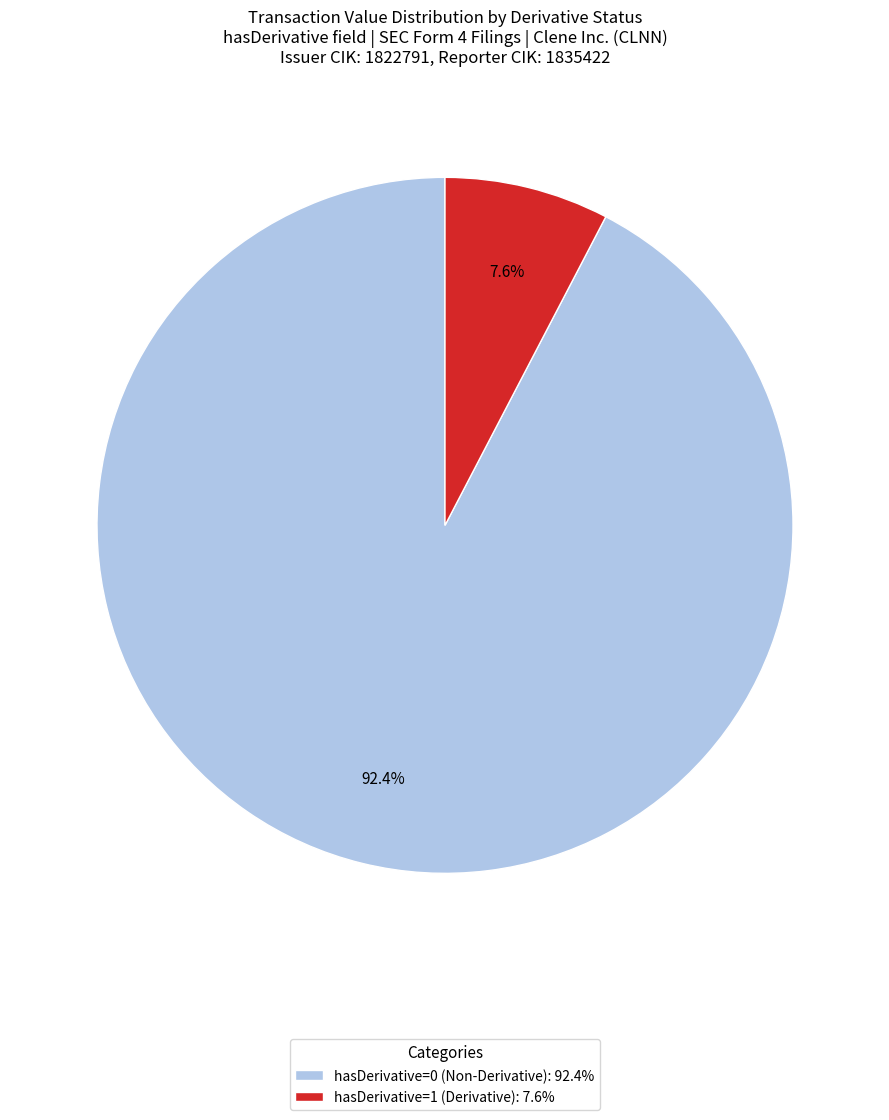

What percentage is the hasDerivative=1 slice, to the nearest percent?

8%